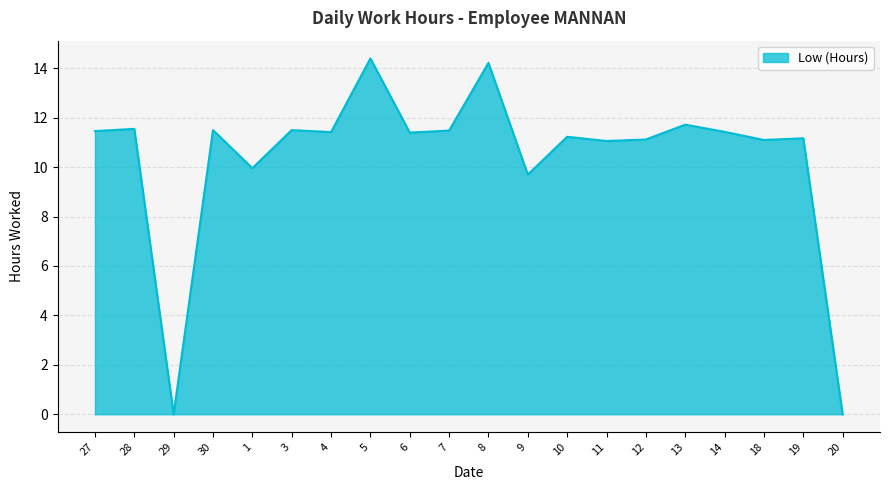

Which label corresponds to the largest value in the chart?

5